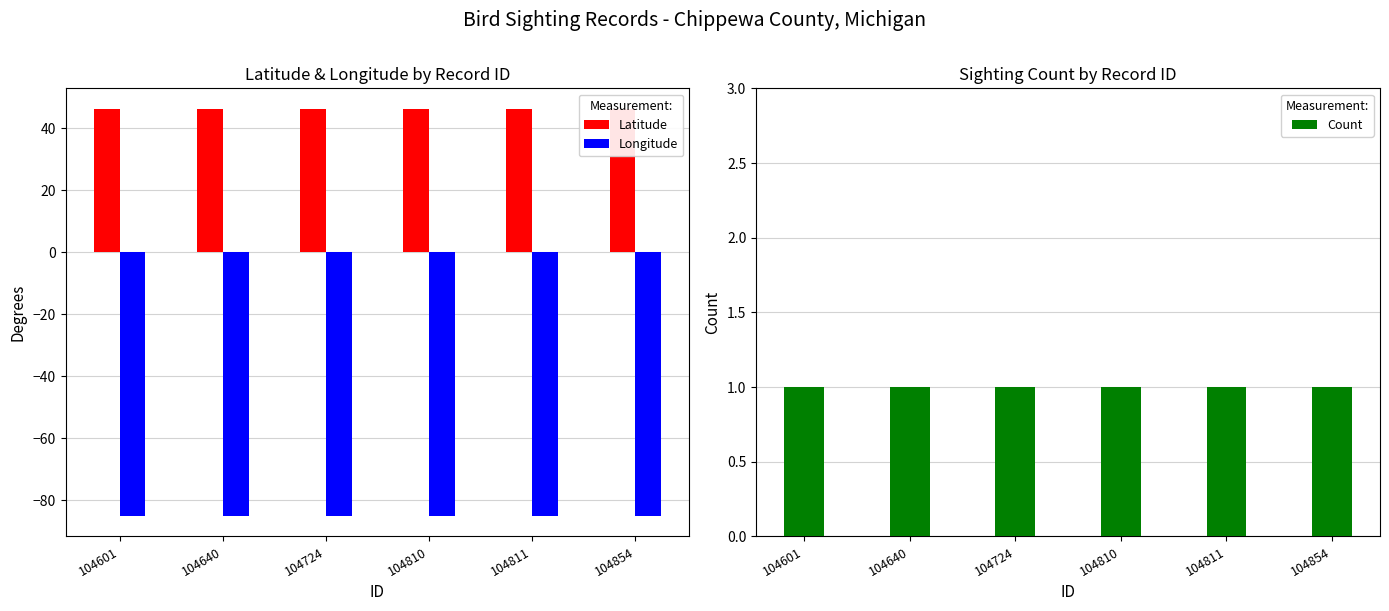

True or false: Latitude has a value of 46.2 at 104811.

True